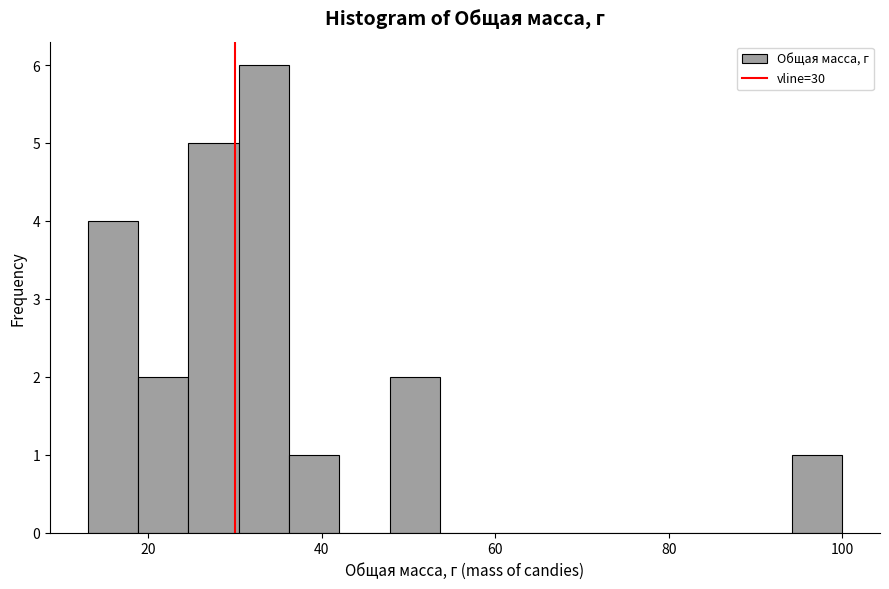

Read against the x-axis, roughly where is the centre of the tallest bar?

34